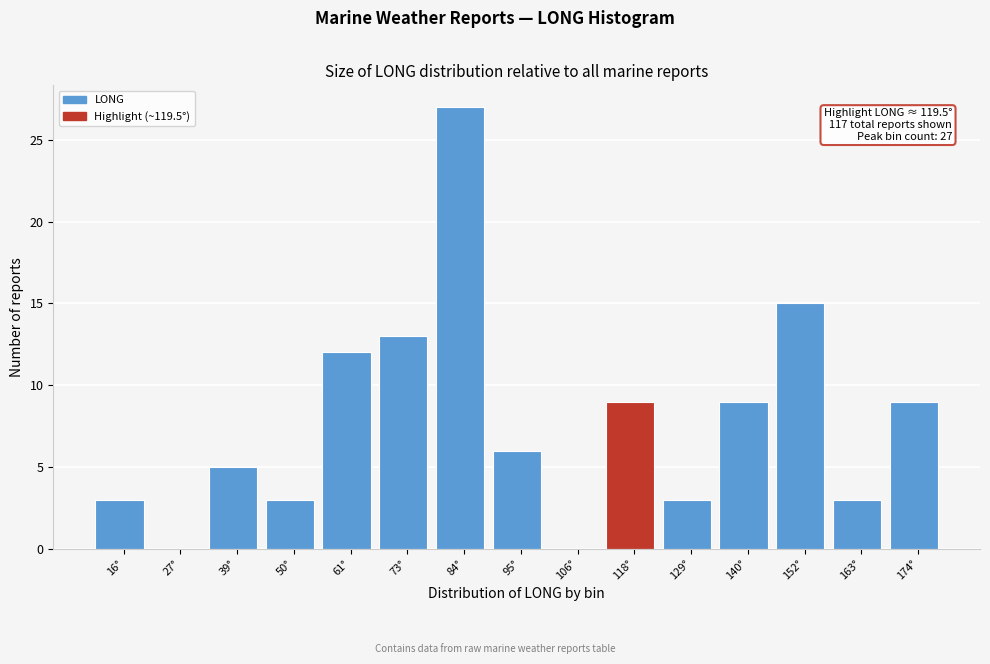

Over which range of the x-axis is the bar tallest?

78 to 90